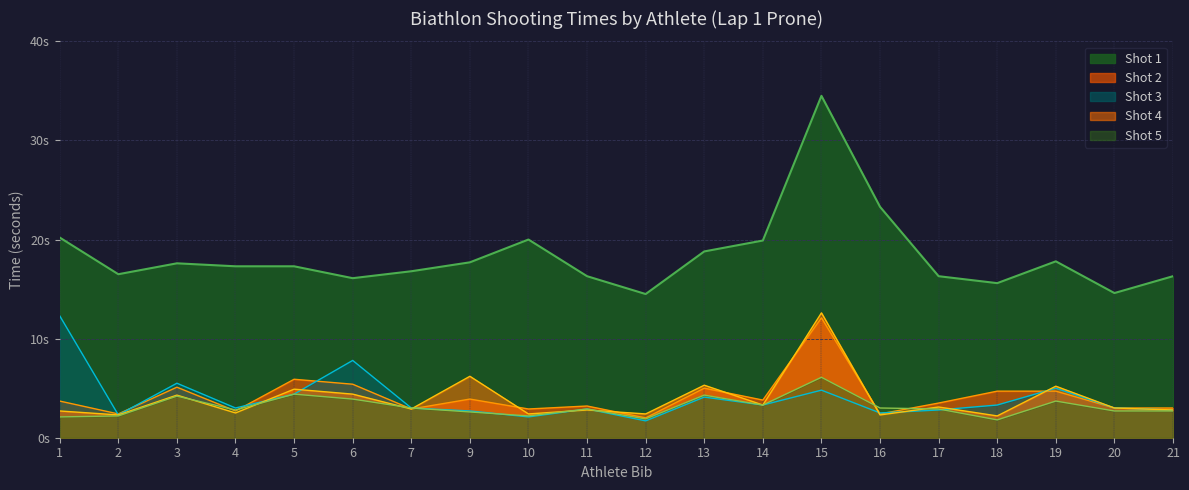

What is the difference between the maximum and minimum values in the Shot 4 series?

10.4